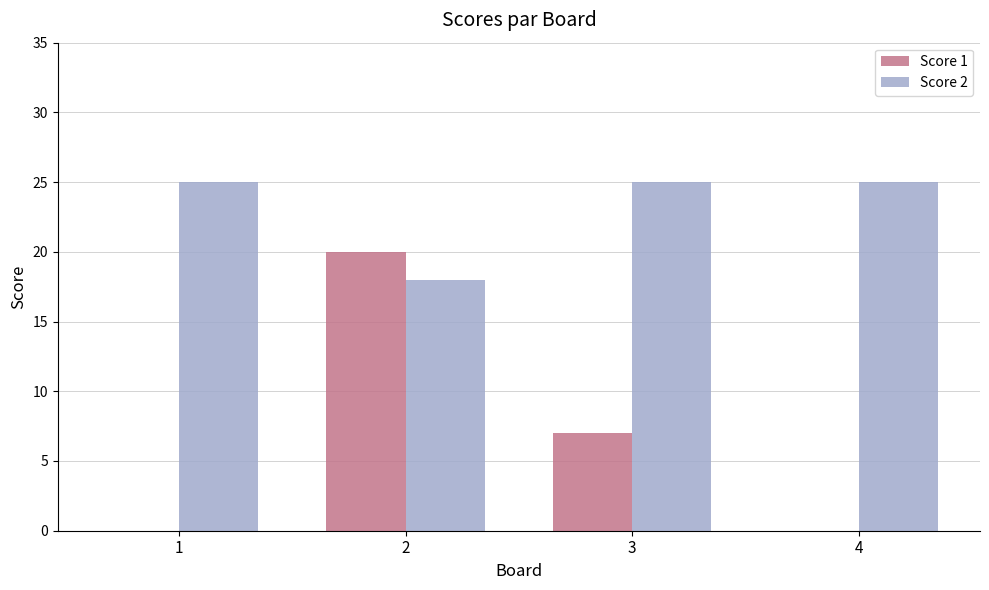

What is the sum of all Score 1 values?

27